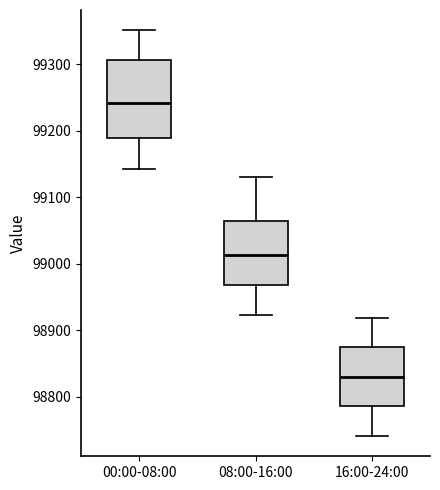

Reading left to right, transcribe this box plot: for each box, give where its median line is, the range the box spans, and where its two whiskers end, as read against the y-axis. The values are not printed on the chart, so give them approximately, as read against the axis.

00:00-08:00: median 99240, box 99190 to 99310, whiskers 99140 to 99350
08:00-16:00: median 99010, box 98970 to 99060, whiskers 98920 to 99130
16:00-24:00: median 98830, box 98790 to 98870, whiskers 98740 to 98920